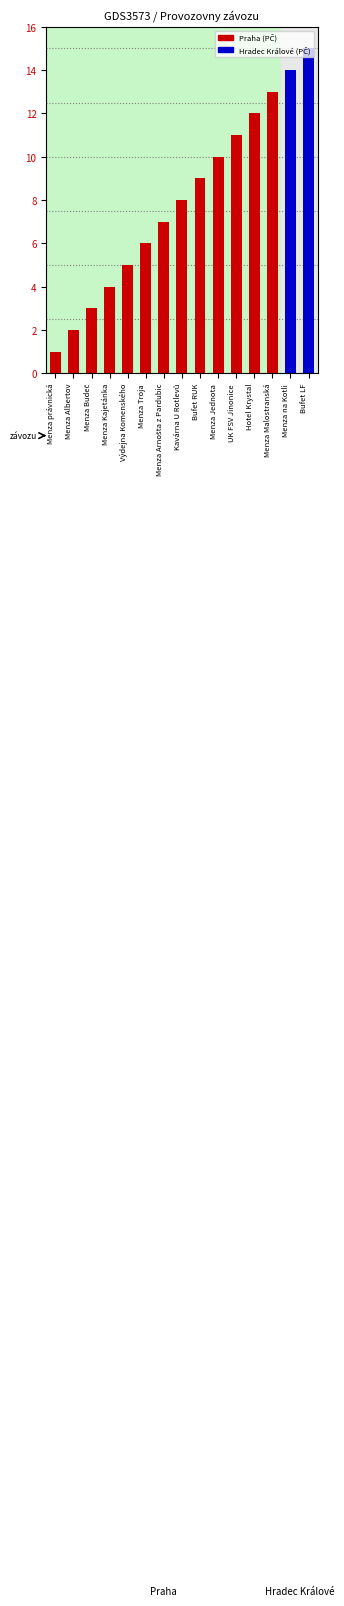

What is the label of the 12th bar from the left?

Hotel Krystal